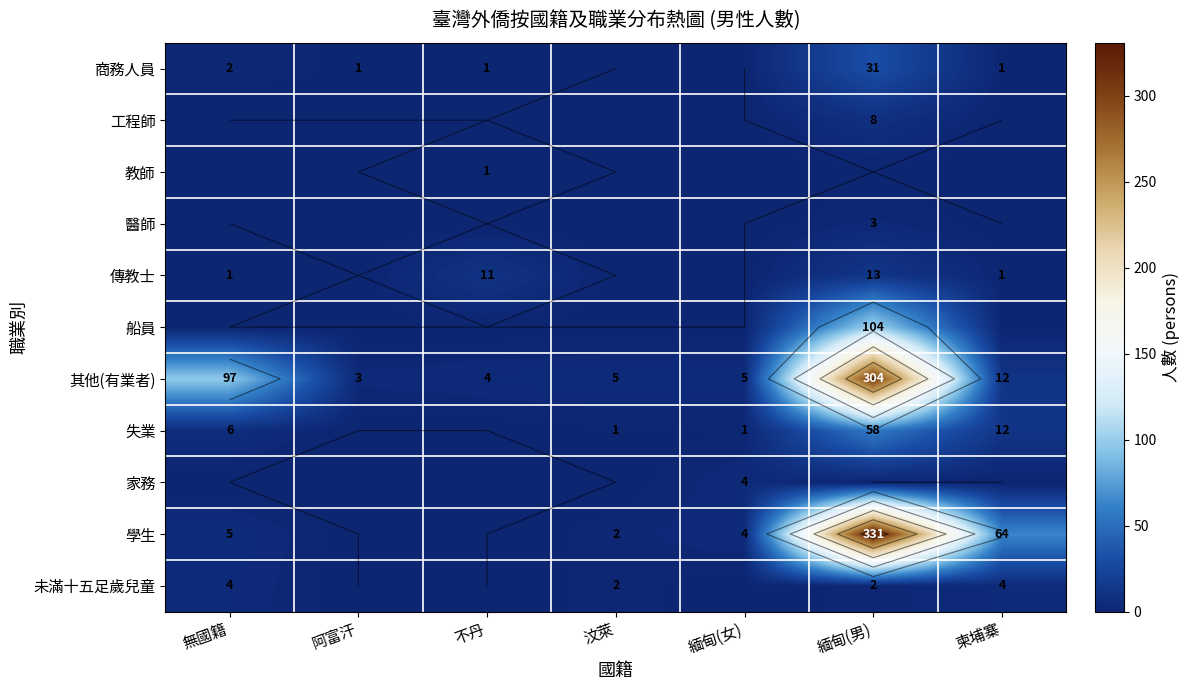

At how many categories does at least one series exceed 84?

2